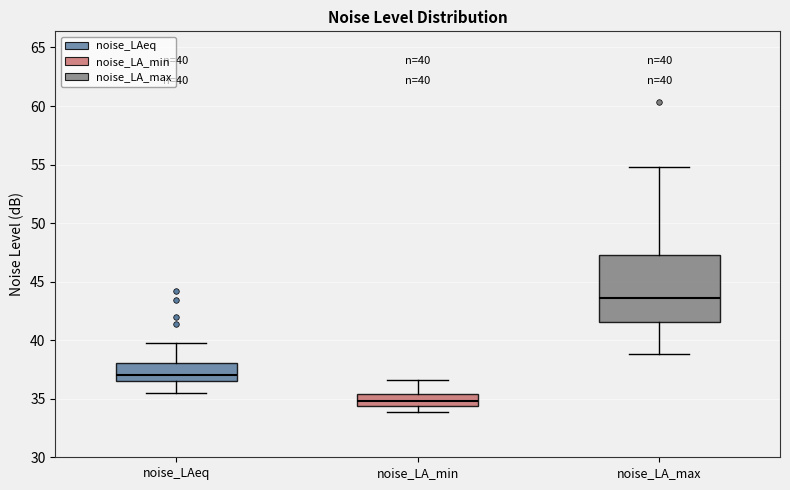

Which box's median line is the lowest?

noise_LA_min